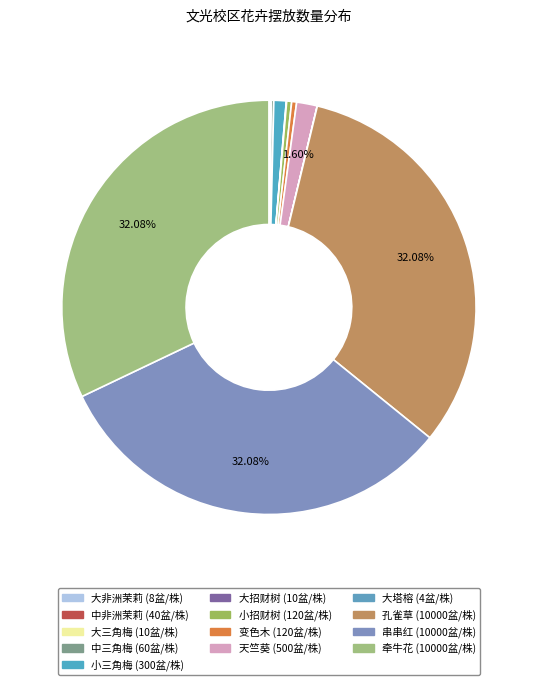

Which has a higher value, 中三角梅 or 变色木?

变色木